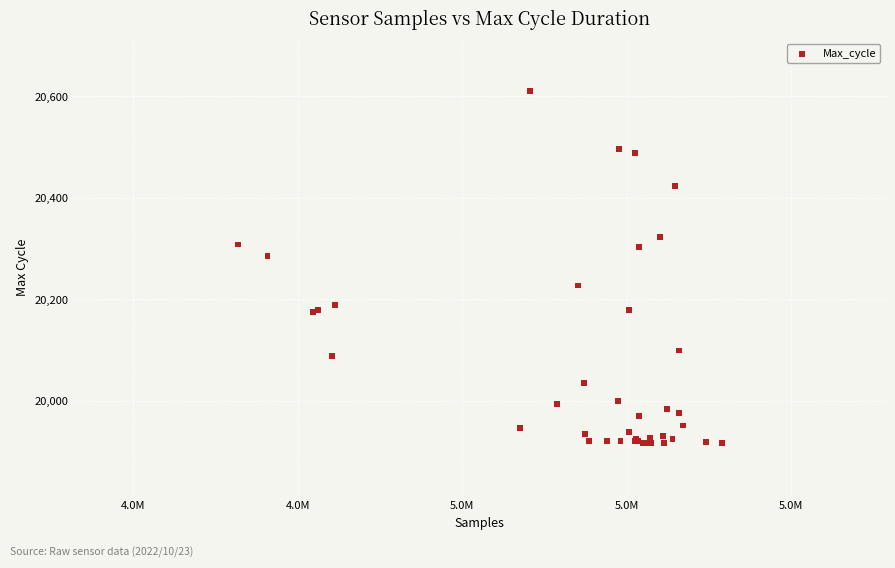

What Y value in the scatter plot is closest to 20263?

20286